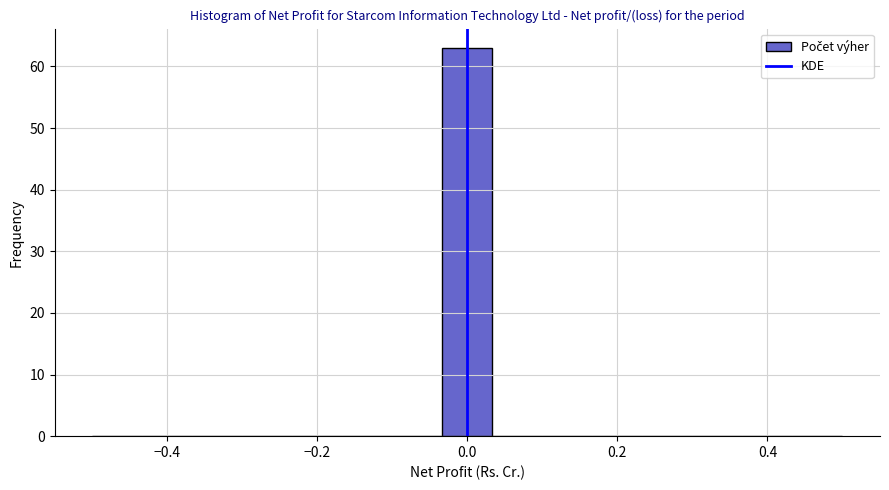

Around what value on the x-axis is the tallest bar? Give the approximate position of its centre, as read against the axis.

0.00